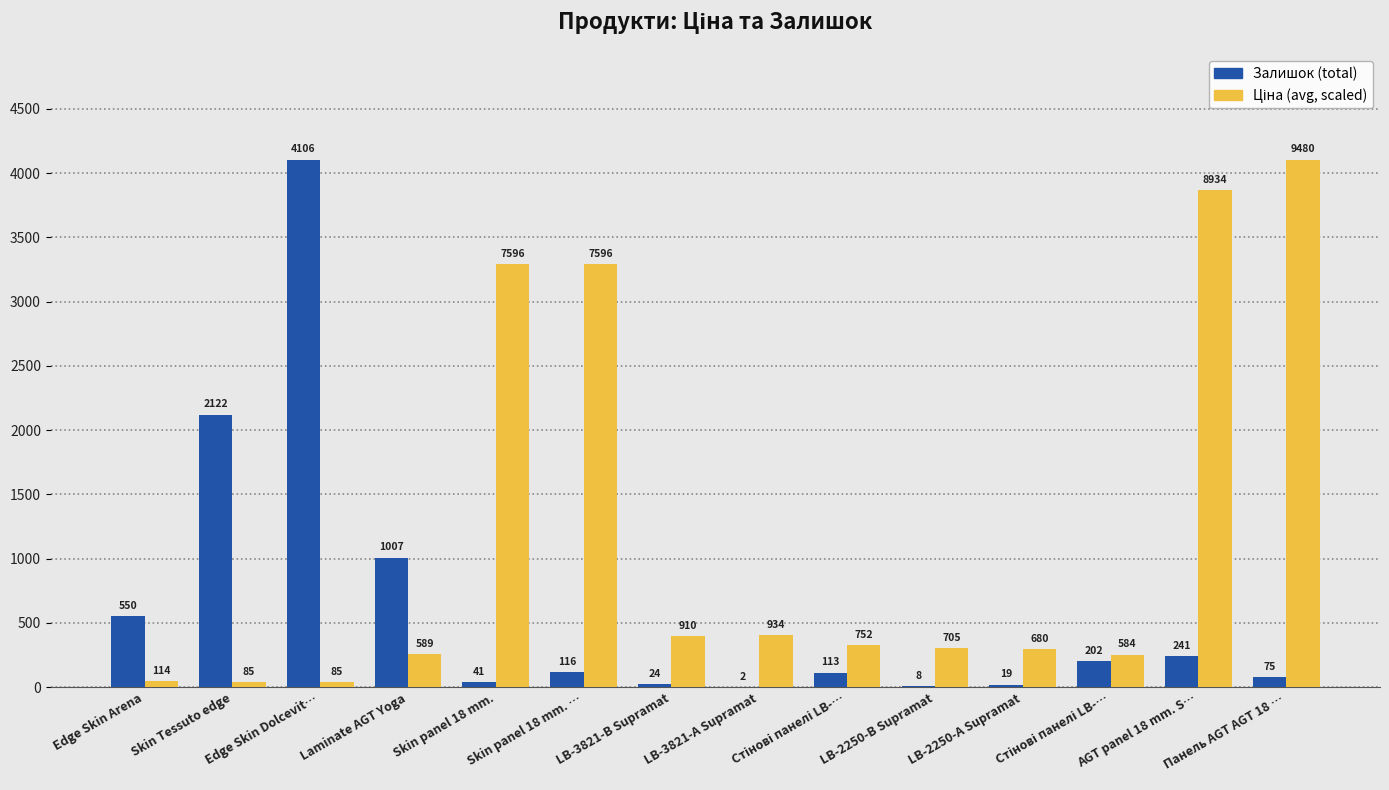

What is the total value across all series at Edge Skin Dolcevit…?

4143.1